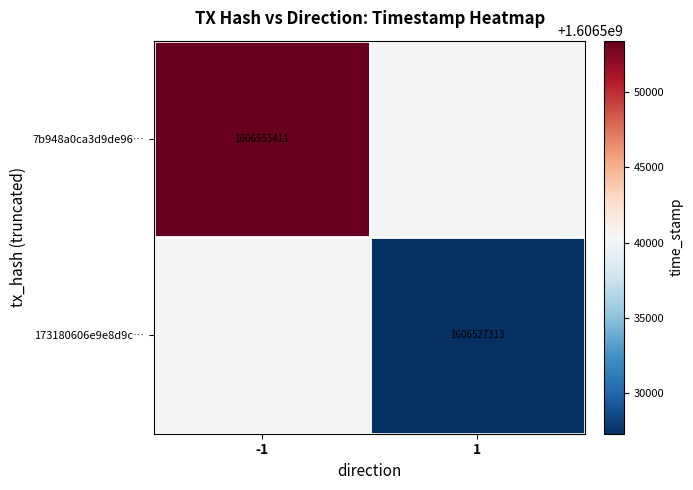

The 7b948a0ca3d9de96… series shows 2641997353 at -1. True or false?

False